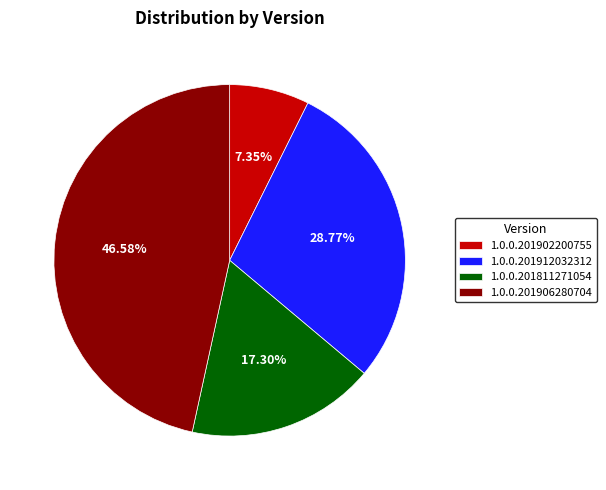

To the nearest percent, what portion does 1.0.0.201902200755 represent?

7%